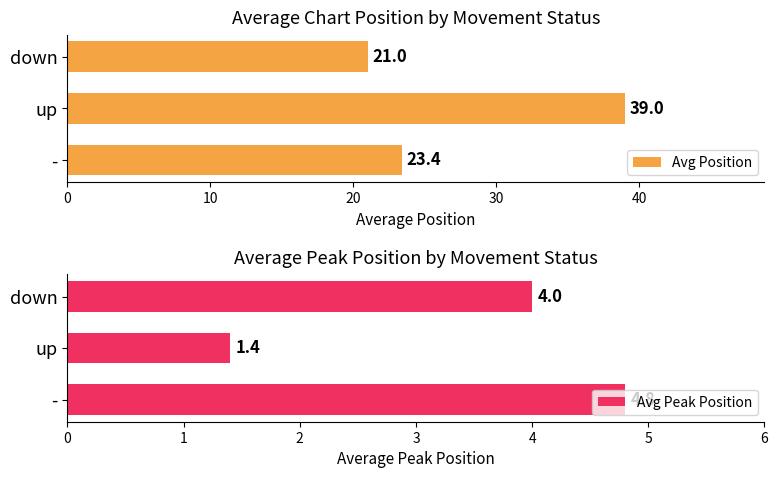

Read the Avg Position value at down.

21.0